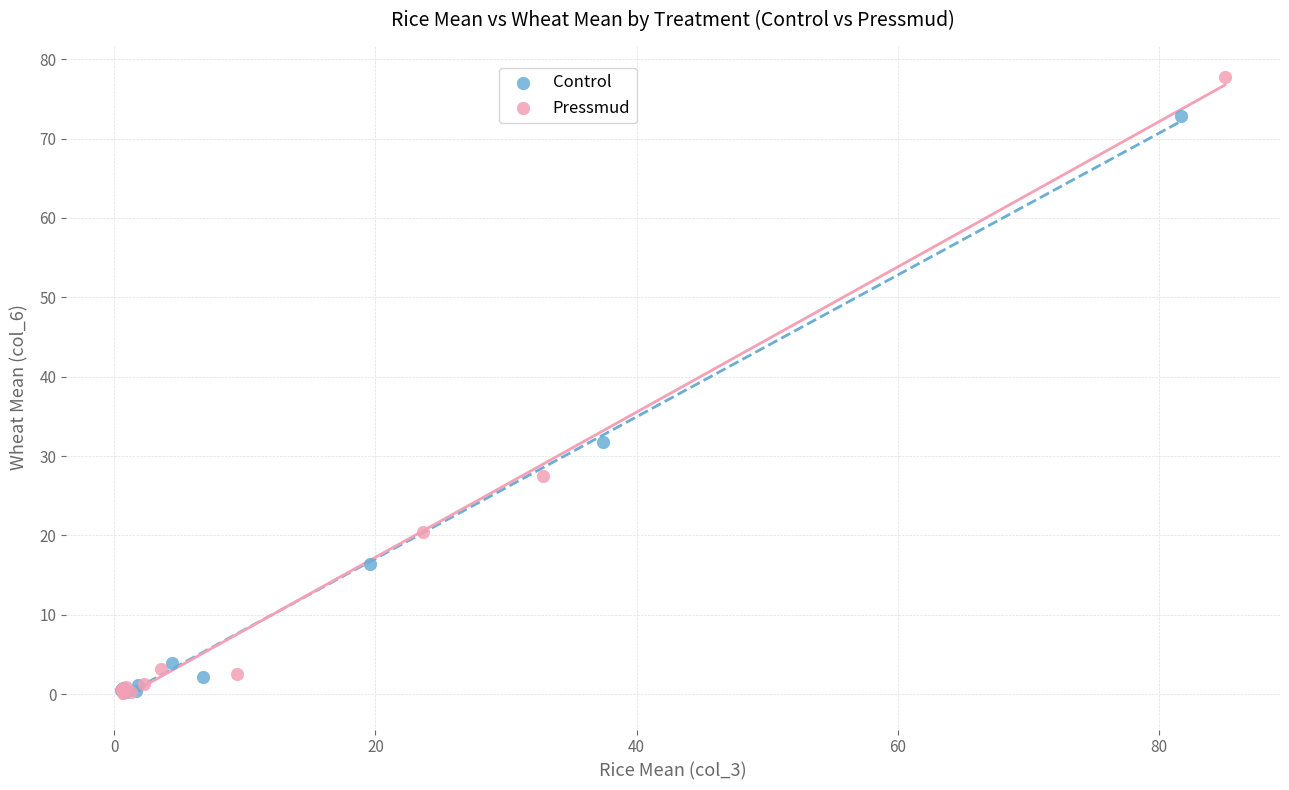

What are all the series names shown in the legend?

Control, Pressmud